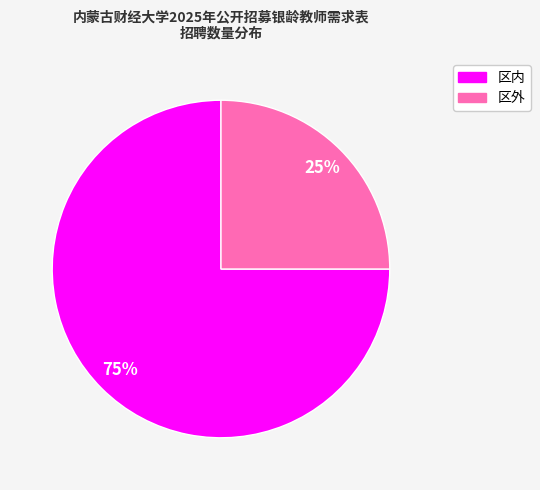

How many segments does this pie chart have?

2